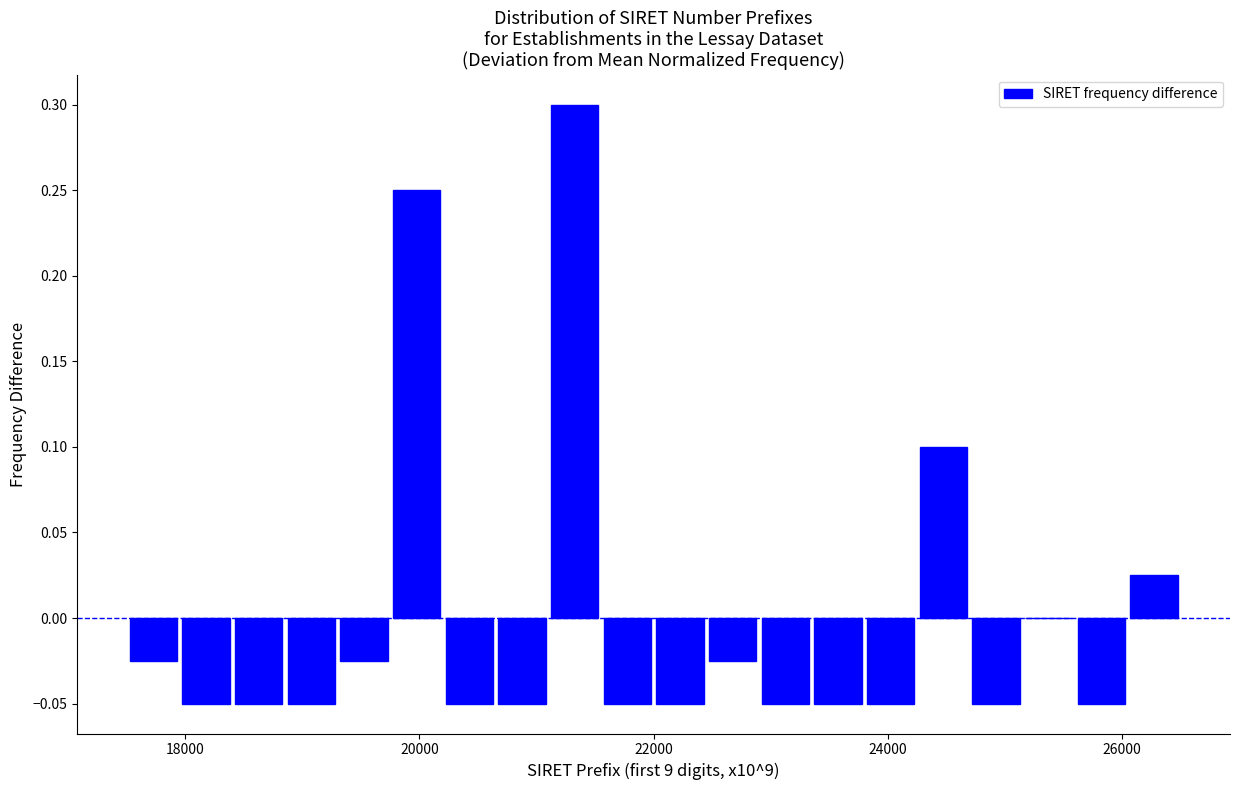

Read against the x-axis, roughly where is the centre of the tallest bar?

21400